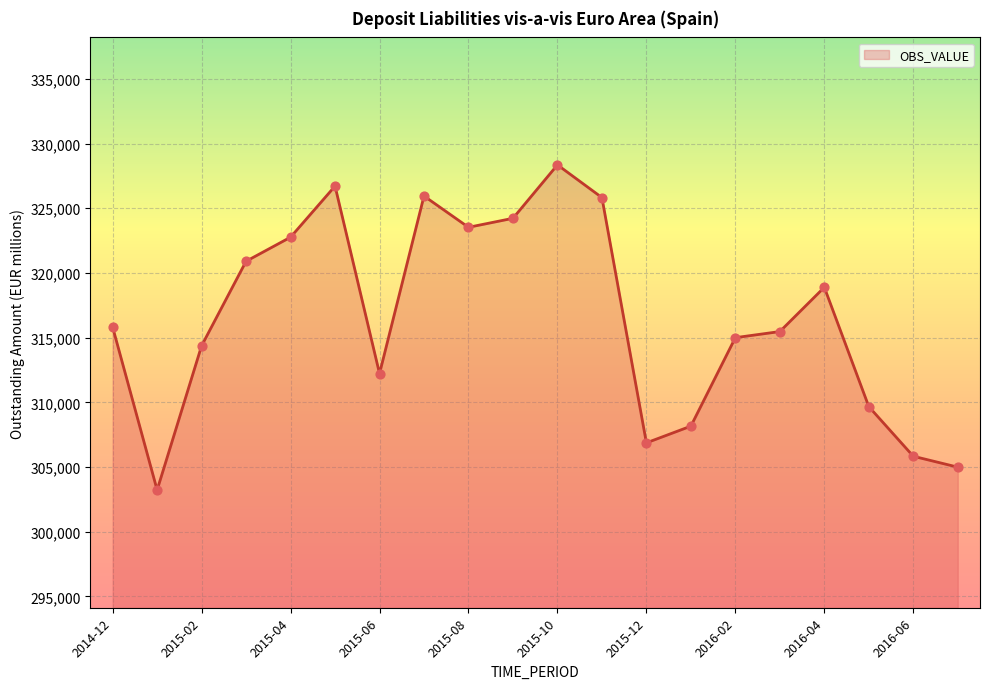

What is the maximum value shown in the chart?

328350